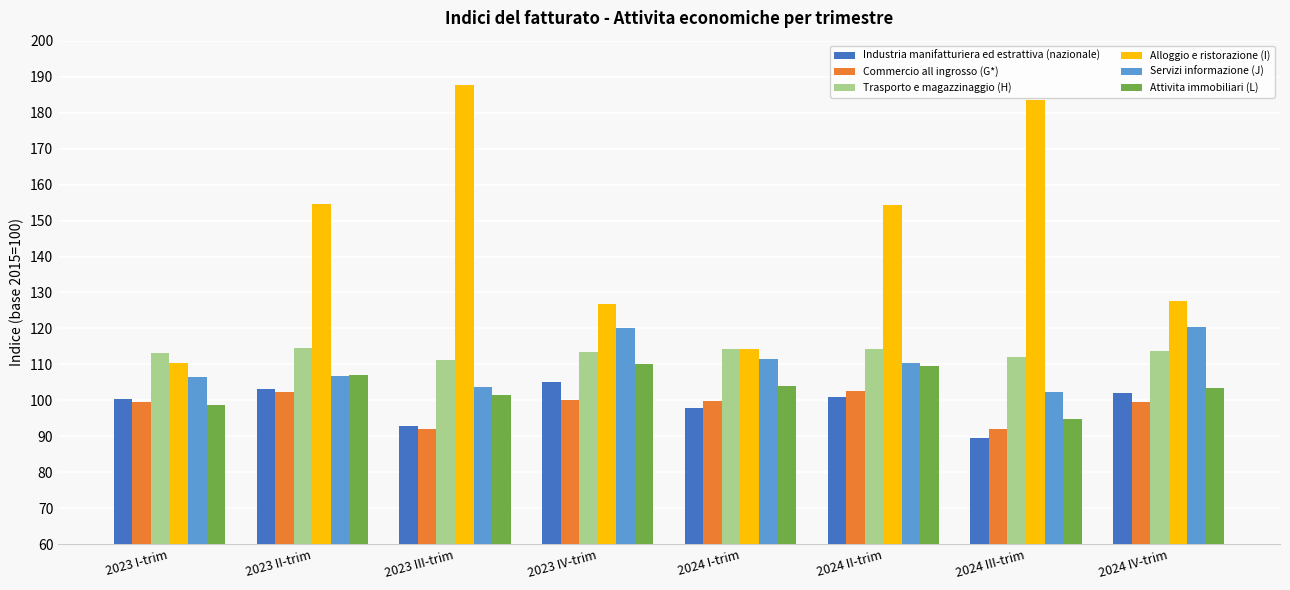

Which series changed the most between 2023 I-trim and 2023 III-trim?

Alloggio e ristorazione (I)